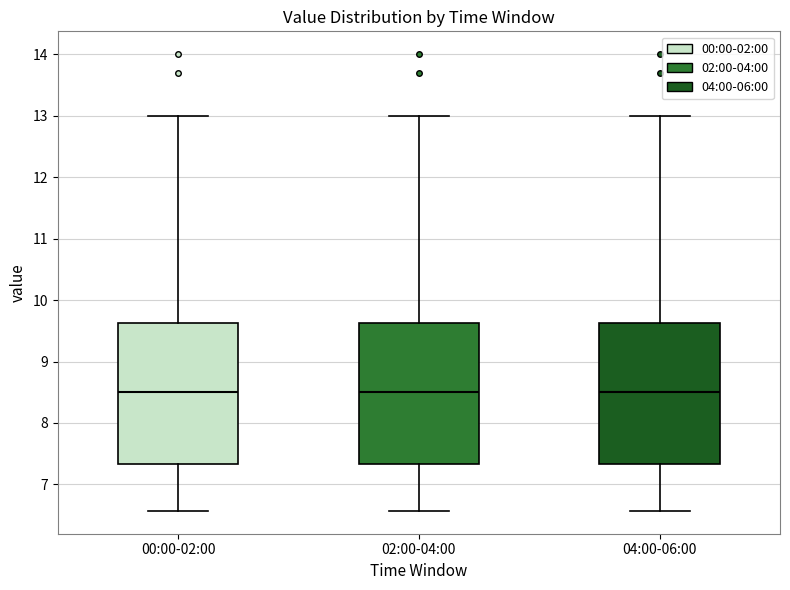

Reading left to right, read every box against the y-axis: the position of its median line, the range the box covers, and the ends of its whiskers. The values are not printed on the chart, so give them approximately, as read against the axis.

00:00-02:00: median 8.5, box 7.3 to 9.6, whiskers 6.6 to 13.0
02:00-04:00: median 8.5, box 7.3 to 9.6, whiskers 6.6 to 13.0
04:00-06:00: median 8.5, box 7.3 to 9.6, whiskers 6.6 to 13.0